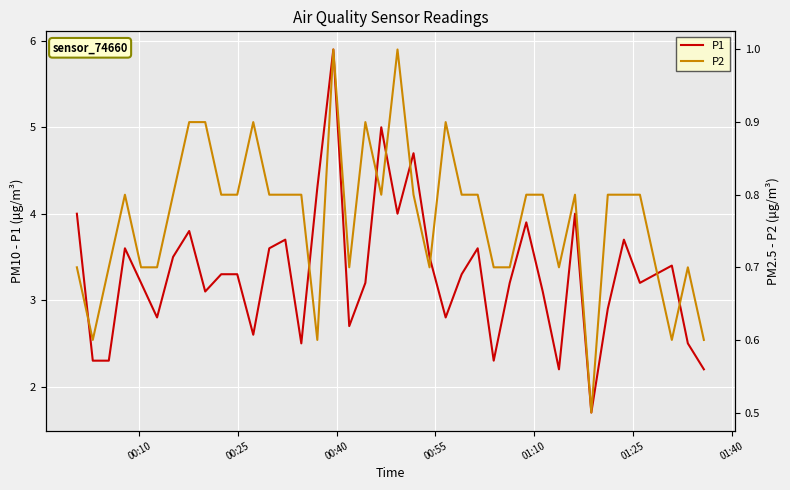

What is the highest value of the P1 series?

5.9